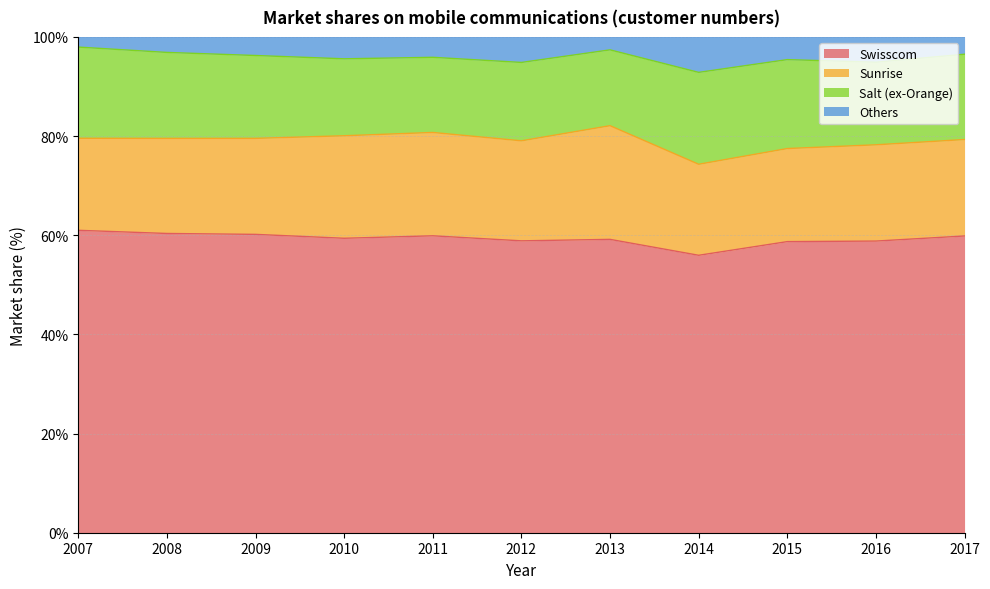

What are all the series names shown in the legend?

Swisscom, Sunrise, Salt (ex-Orange), Others